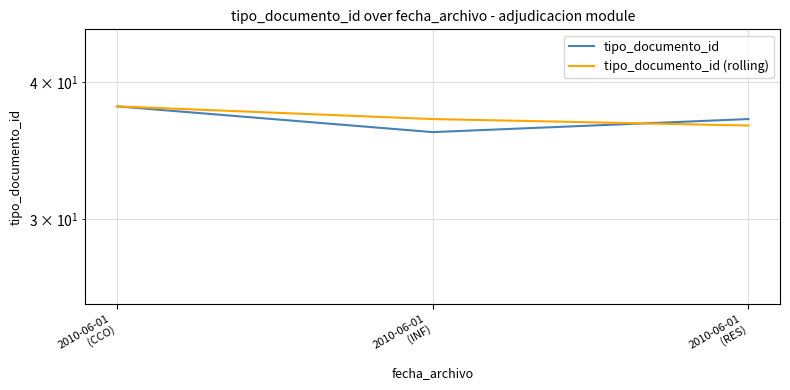

What is the total value across all series at 2010-06-01
(CCO)?

76.0